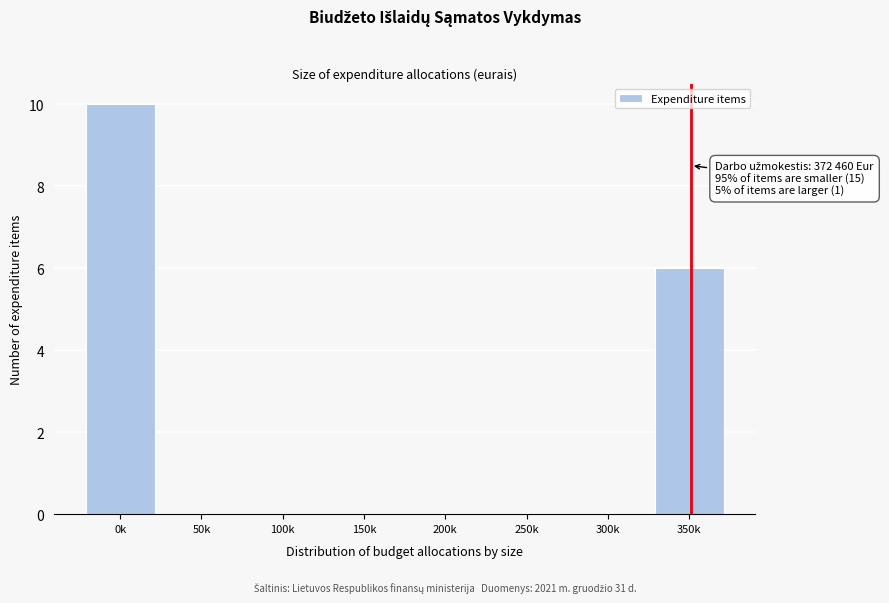

Reading left to right, list all the values displayed in this chart.

0k=10	50k=0	100k=0	150k=0	200k=0	250k=0	300k=0	350k=6